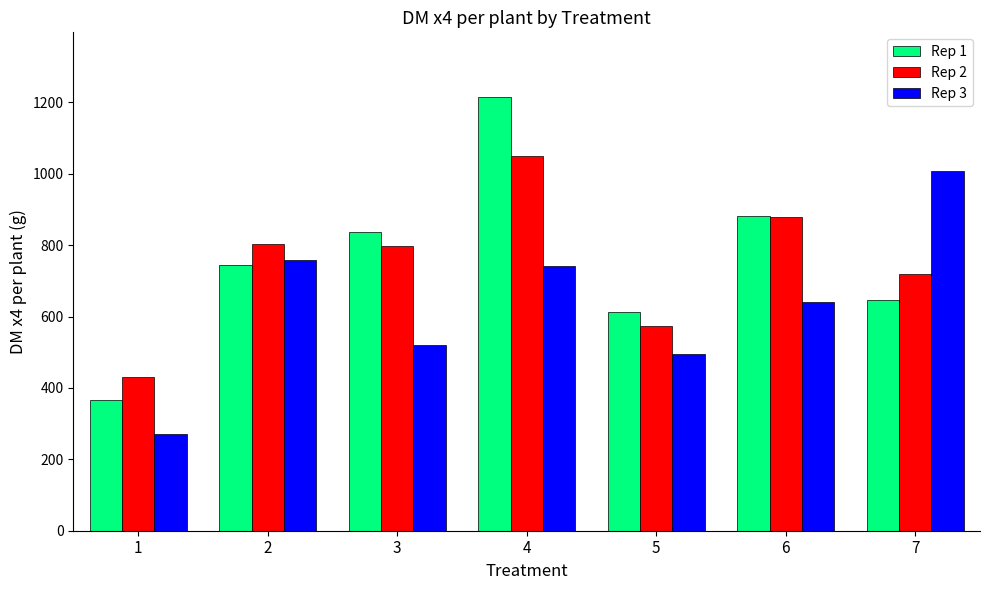

What is the difference between the Rep 2 values at 2 and 7?

84.8